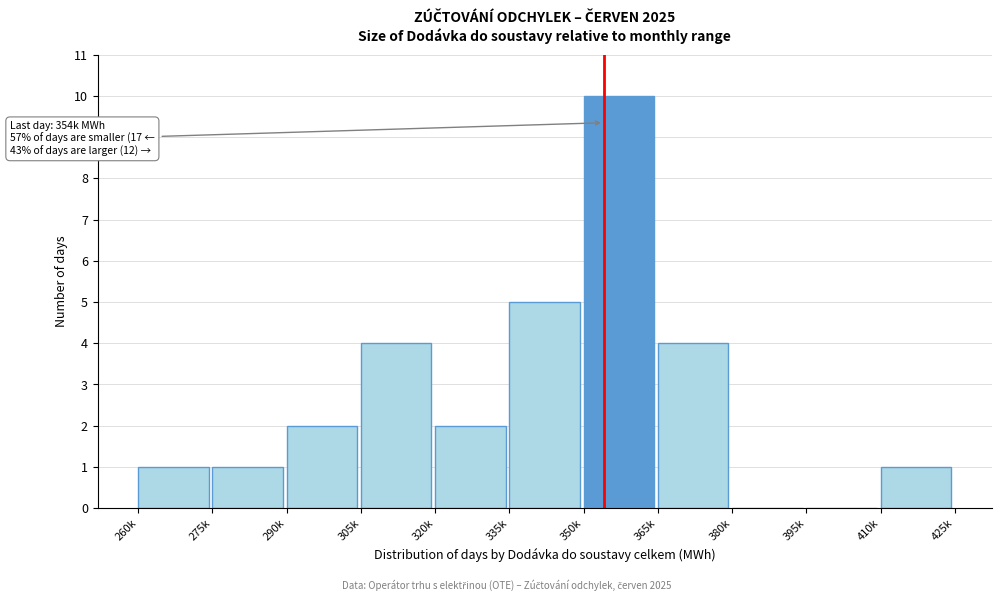

Reading left to right, transcribe all the data shown in this chart.

260k=1	275k=1	290k=2	305k=4	320k=2	335k=5	350k=10	365k=4	380k=0	395k=0	410k=1